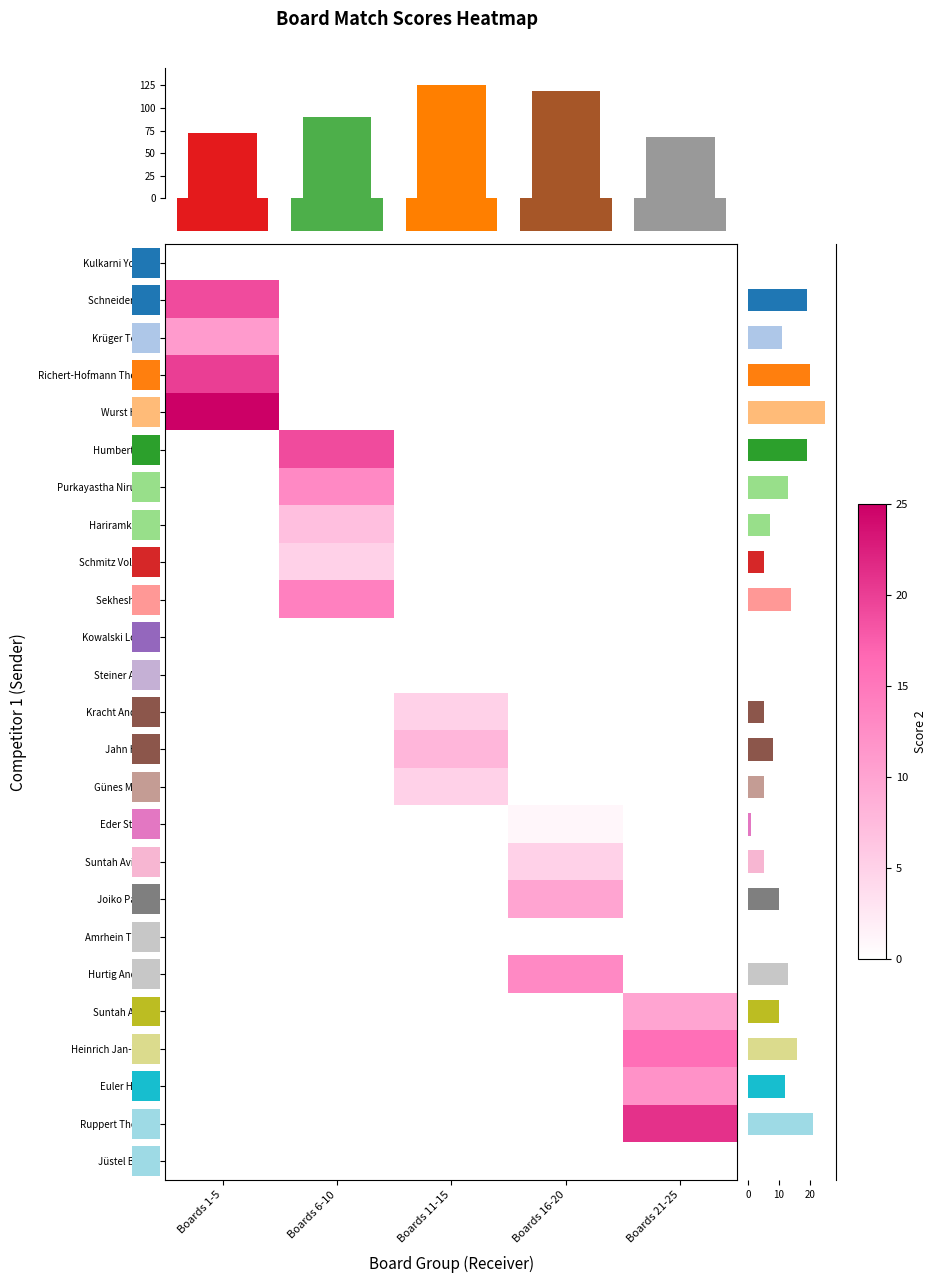

At Boards 1-5, list the series in order from largest to smallest.

Wurst Heiko, Schneider Uwe, Kulkarni Yogesh, Humbert Nick, Purkayastha Nirupam, Hariramkumar, Schmitz Volkmar, Sekhesh Ajay, Kowalski Longin, Steiner Armin, Kracht Andreas, Jahn Heiko, Günes Mürsel, Eder Steffen, Suntah Avinash, Joiko Patrick, Amrhein Tobias, Hurtig Andreas, Suntah Ashok, Heinrich Jan-Thies, Euler Holger, Ruppert Thomas, Jüstel Bernd, Richert-Hofmann Thomas, Krüger Tobias